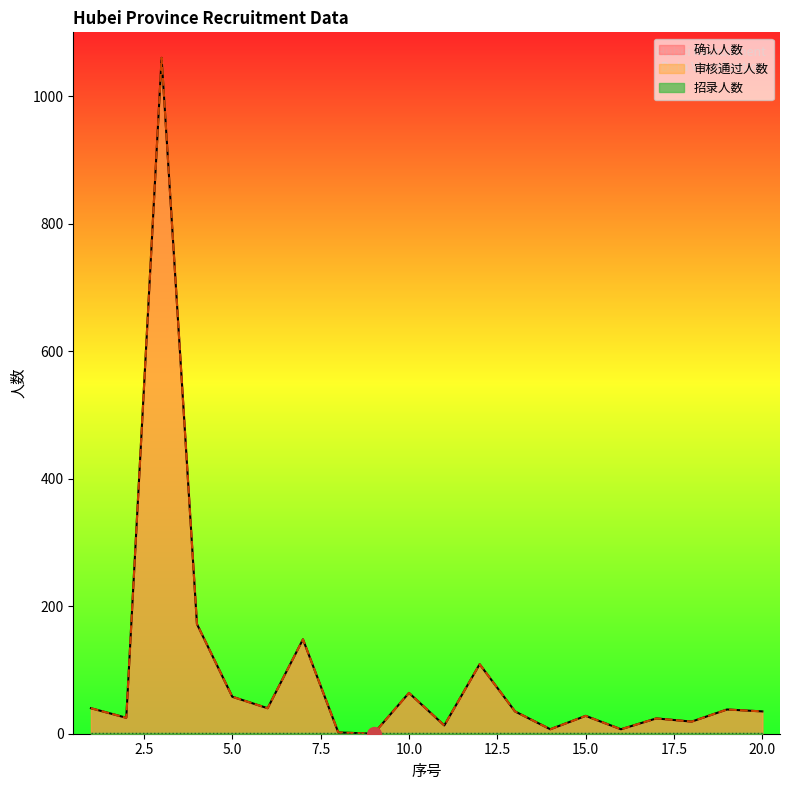

Which series has the largest range (max minus min)?

确认人数